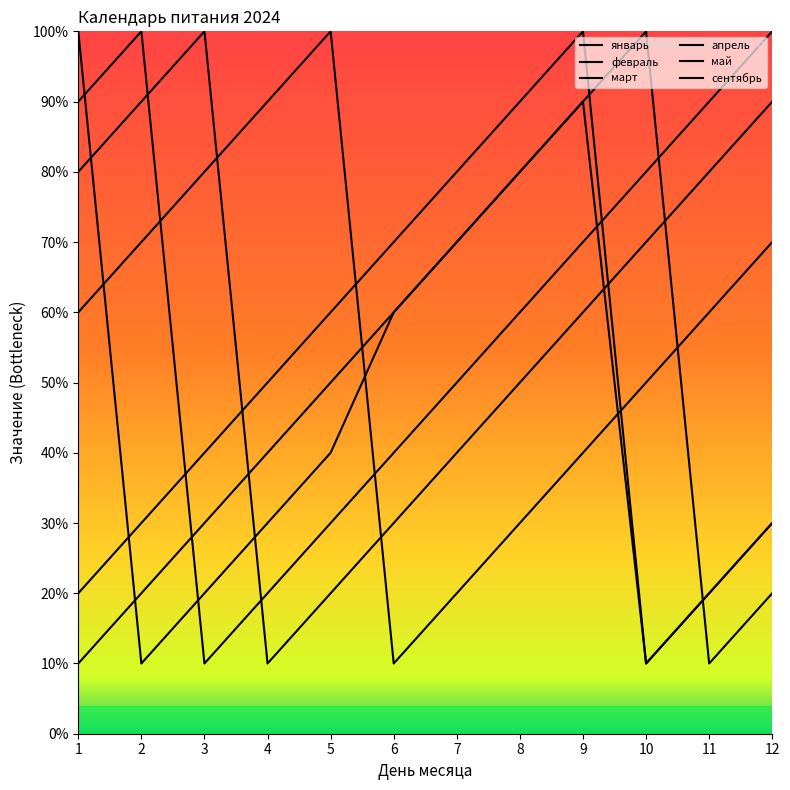

What is the value of the май point at the 6th from the left?

30